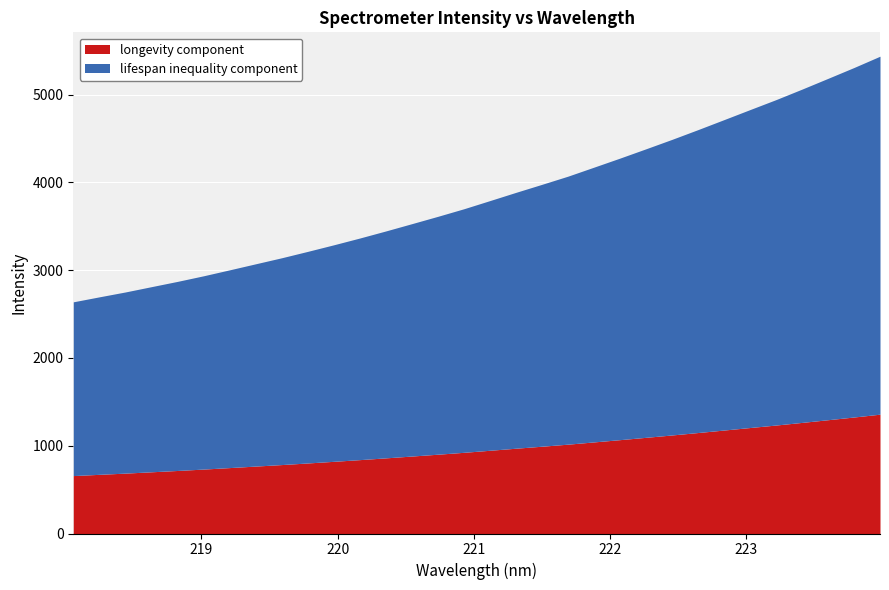

What position from the right is 219.9712?

22